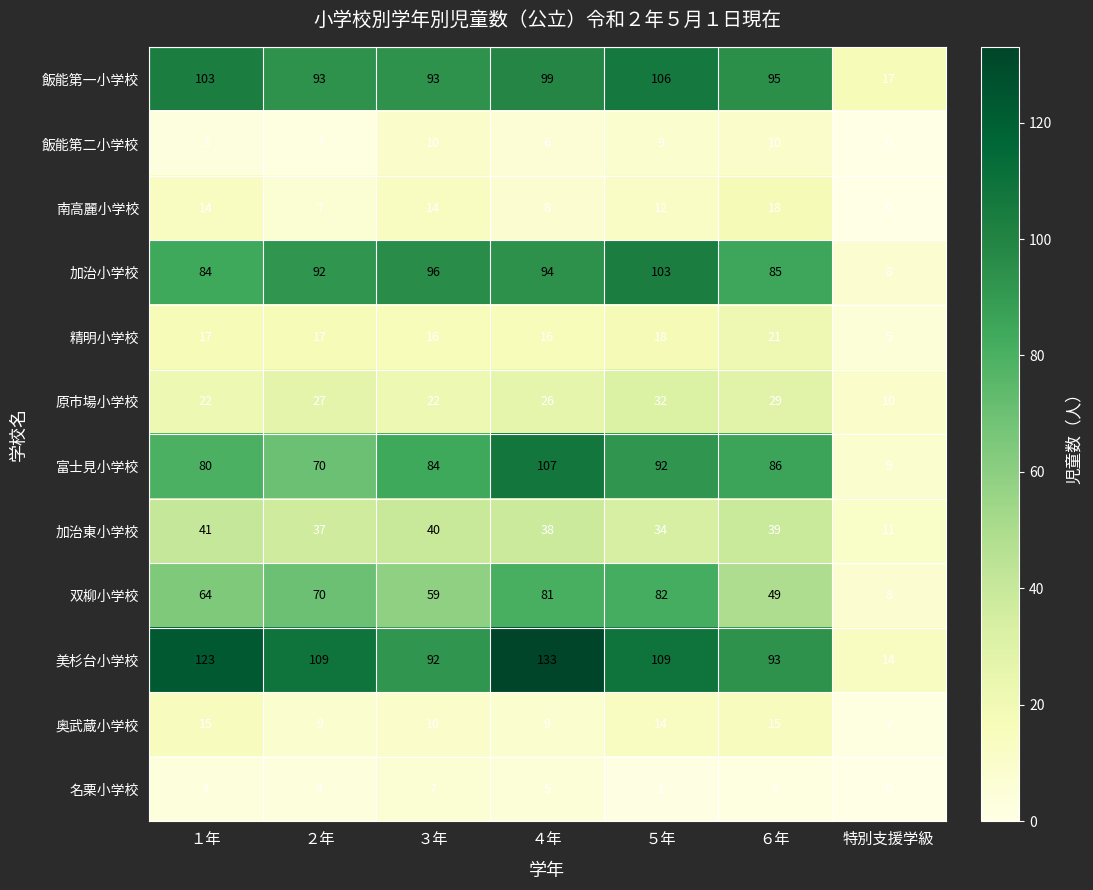

At how many categories does at least one series exceed 50?

6